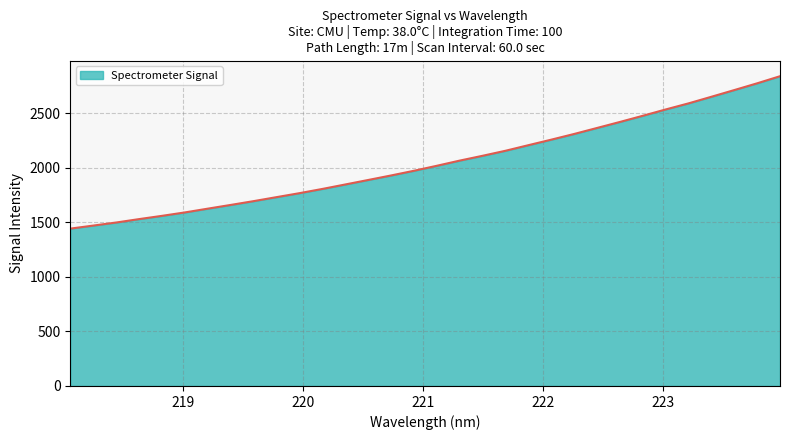

What is the maximum value shown in the chart?

2840.2